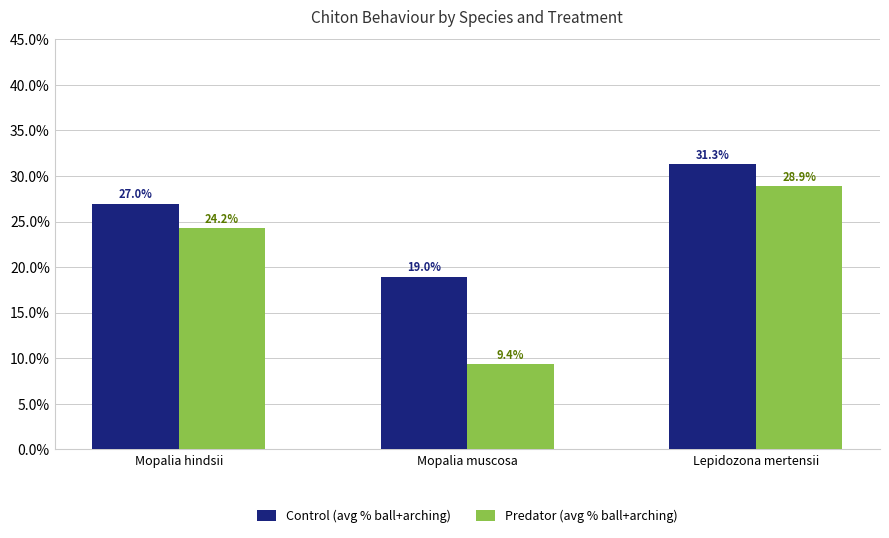

Does the chart contain stacked bars?

No